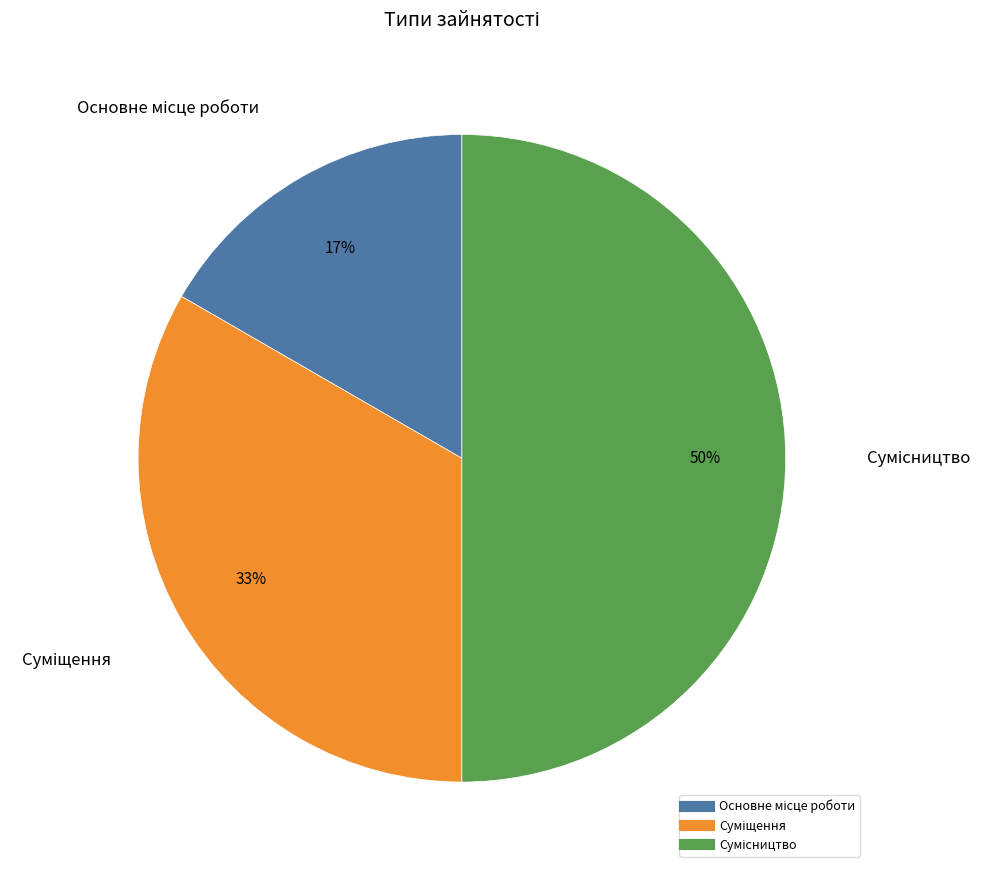

To the nearest percent, what is the average slice percentage?

33%